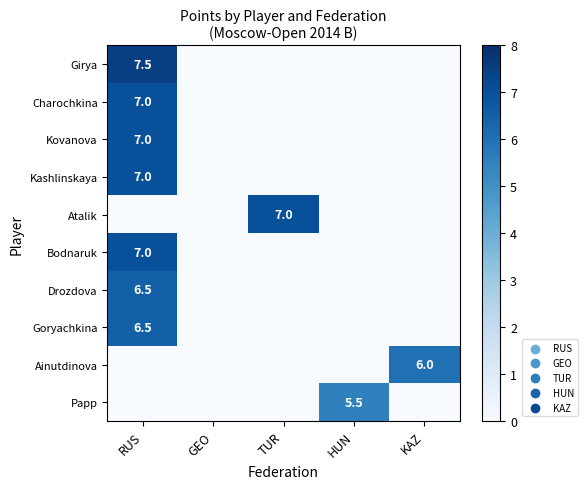

At which label is Papp closest to 2?

RUS